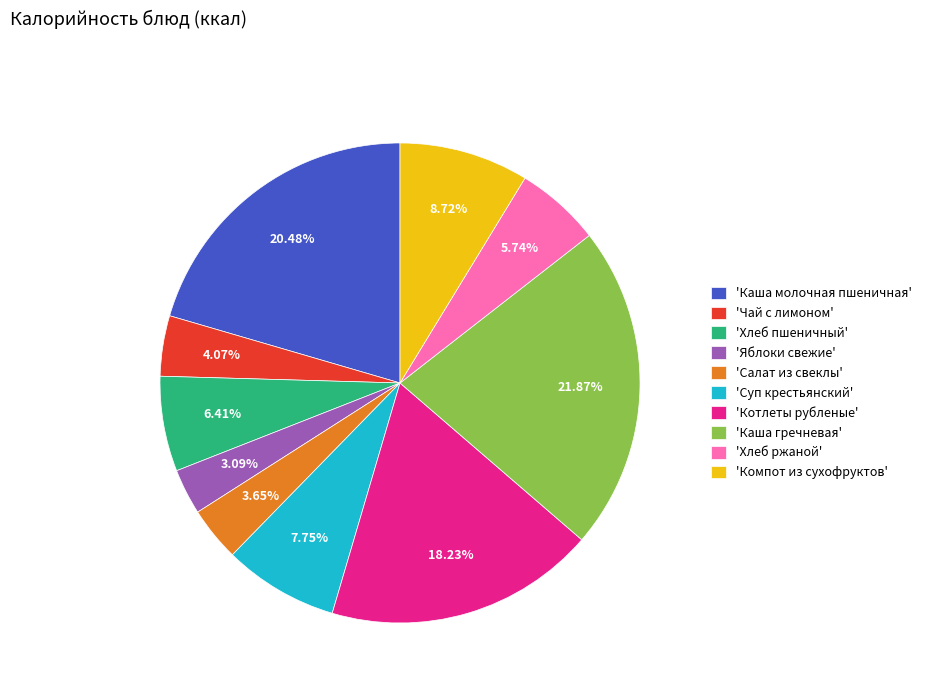

Do 'Чай с лимоном' and 'Салат из свеклы' together represent more than half of the pie?

No